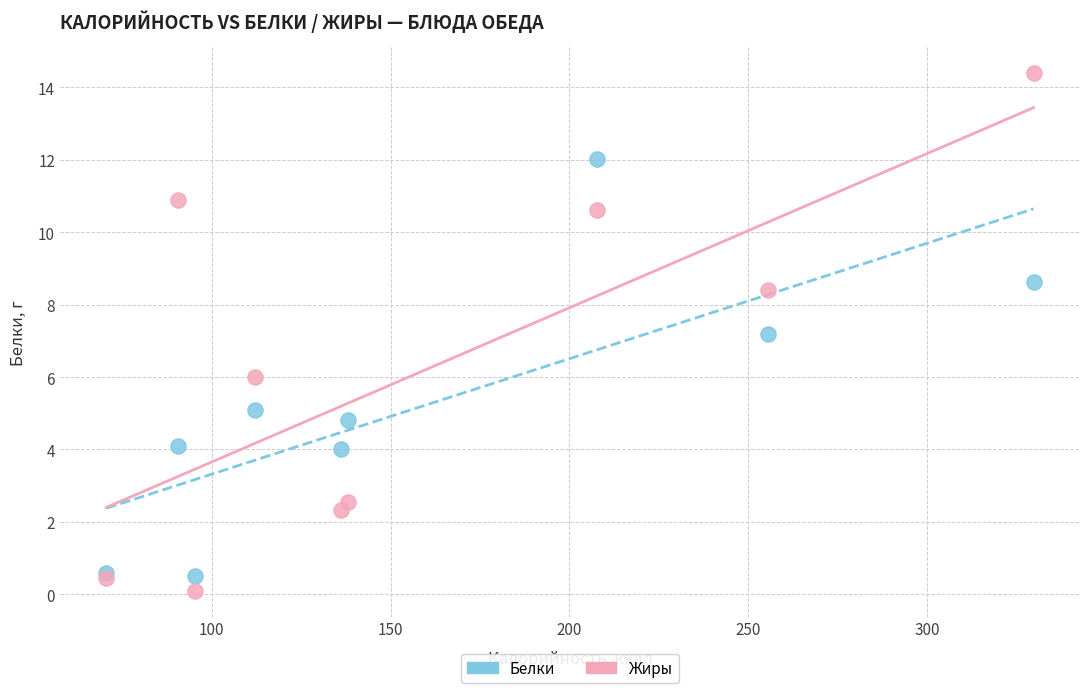

What are all the series names shown in the legend?

Белки, Жиры